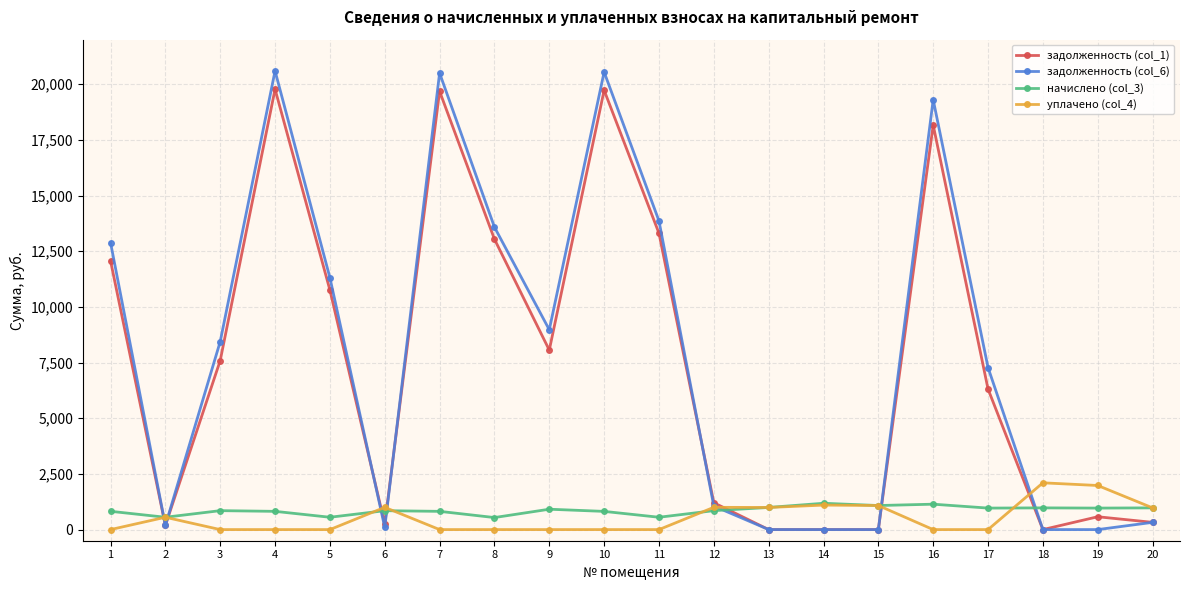

Count the number of categories in the chart.

20